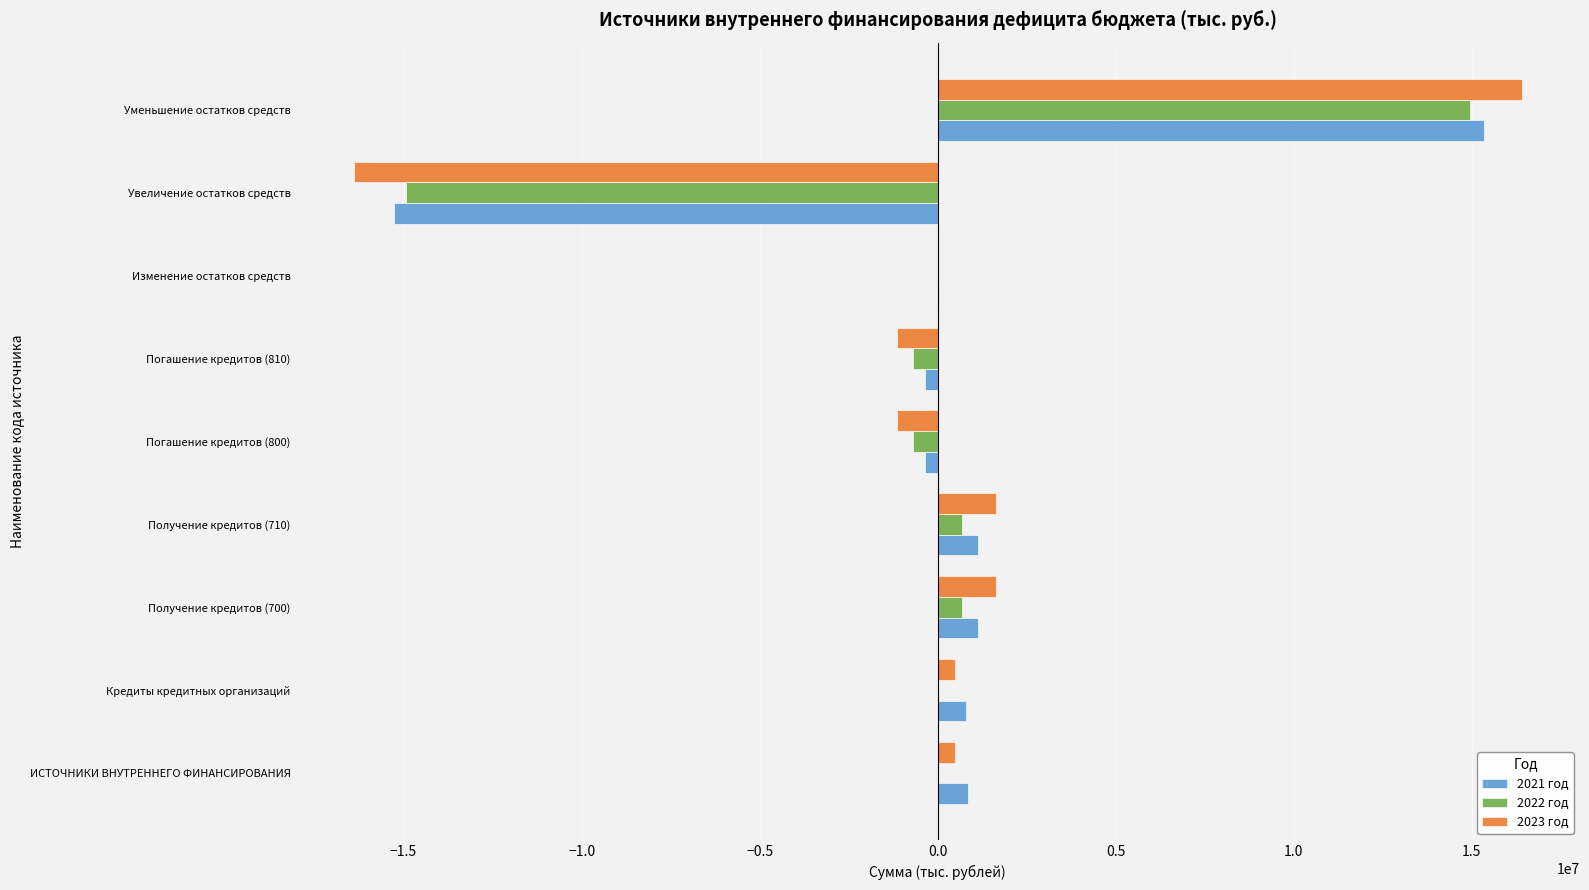

Count the number of categories in the chart.

9